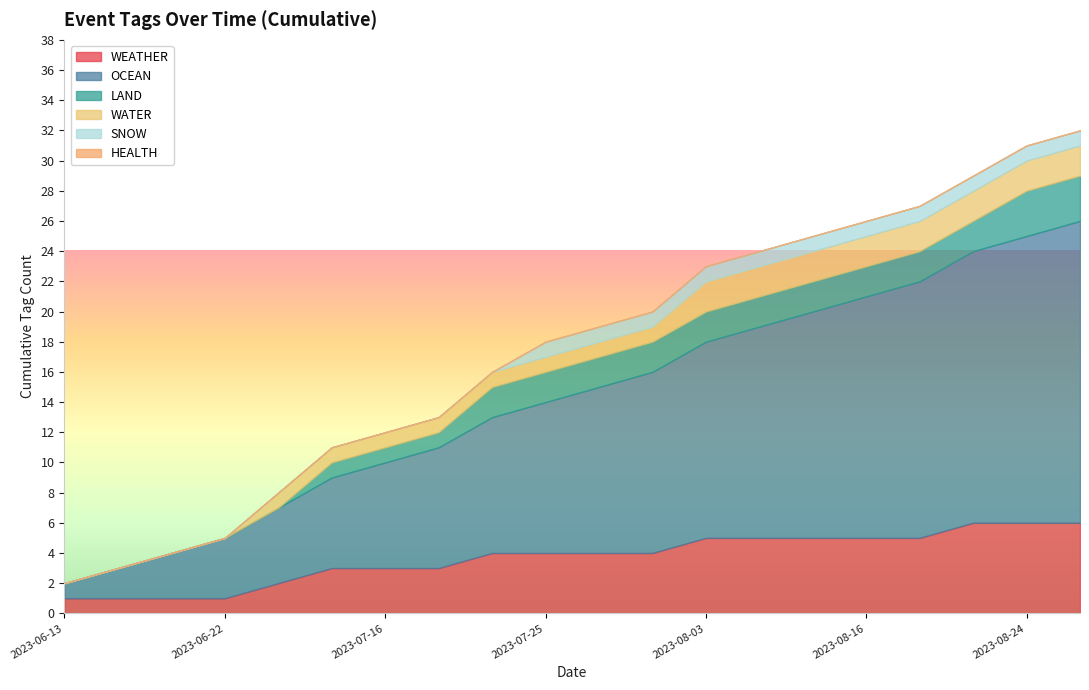

How many distinct data groups are displayed?

6